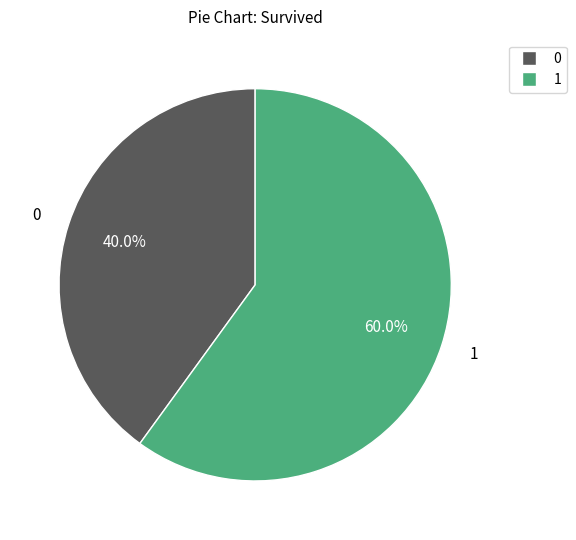

What portion of the pie excludes 1?

40.0%